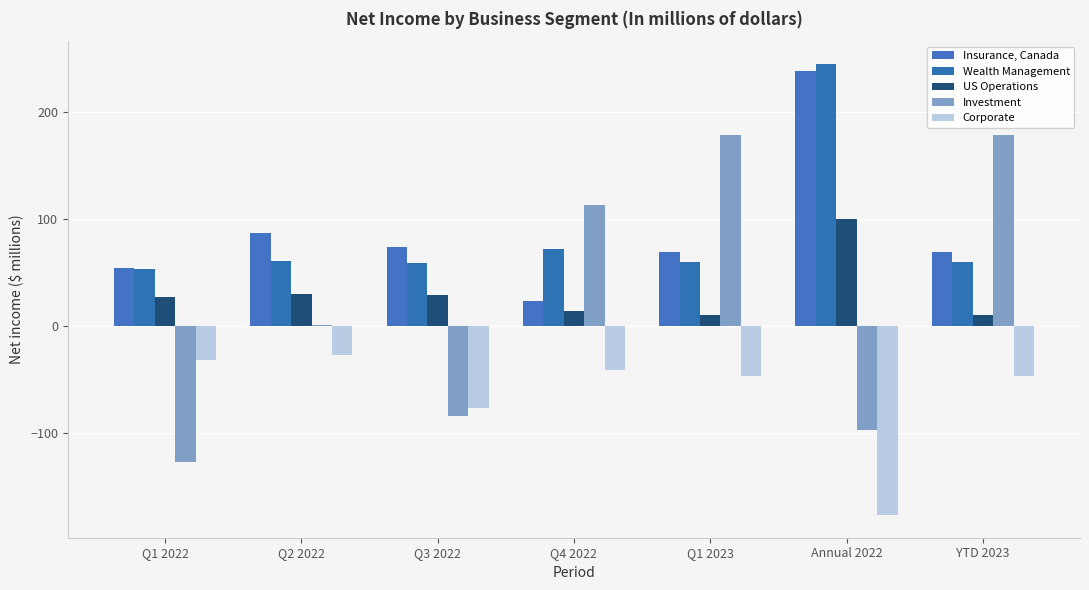

At which label does Wealth Management first exceed 60?

Q2 2022